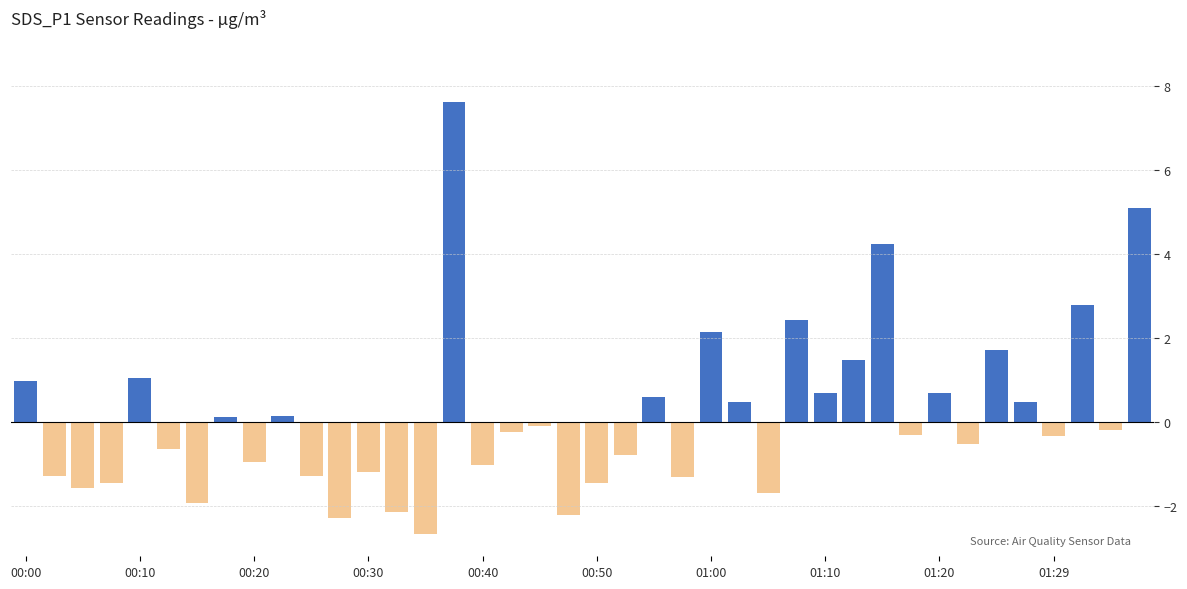

What is the smallest value displayed?

-2.7